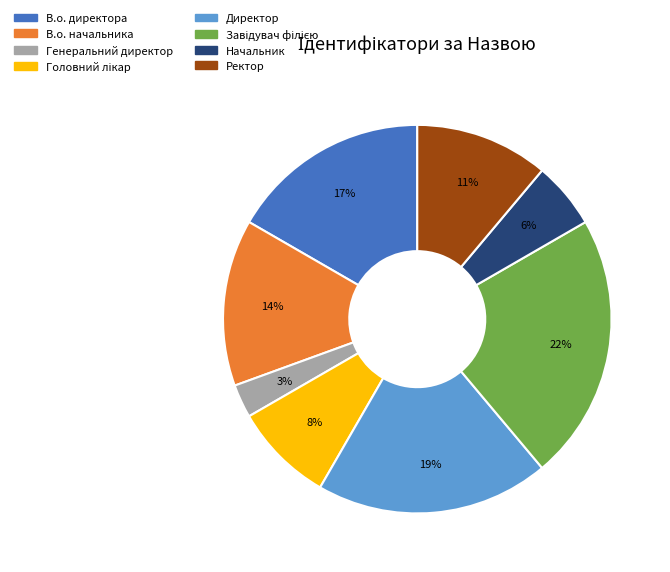

To the nearest percent, what portion does Генеральний директор represent?

3%